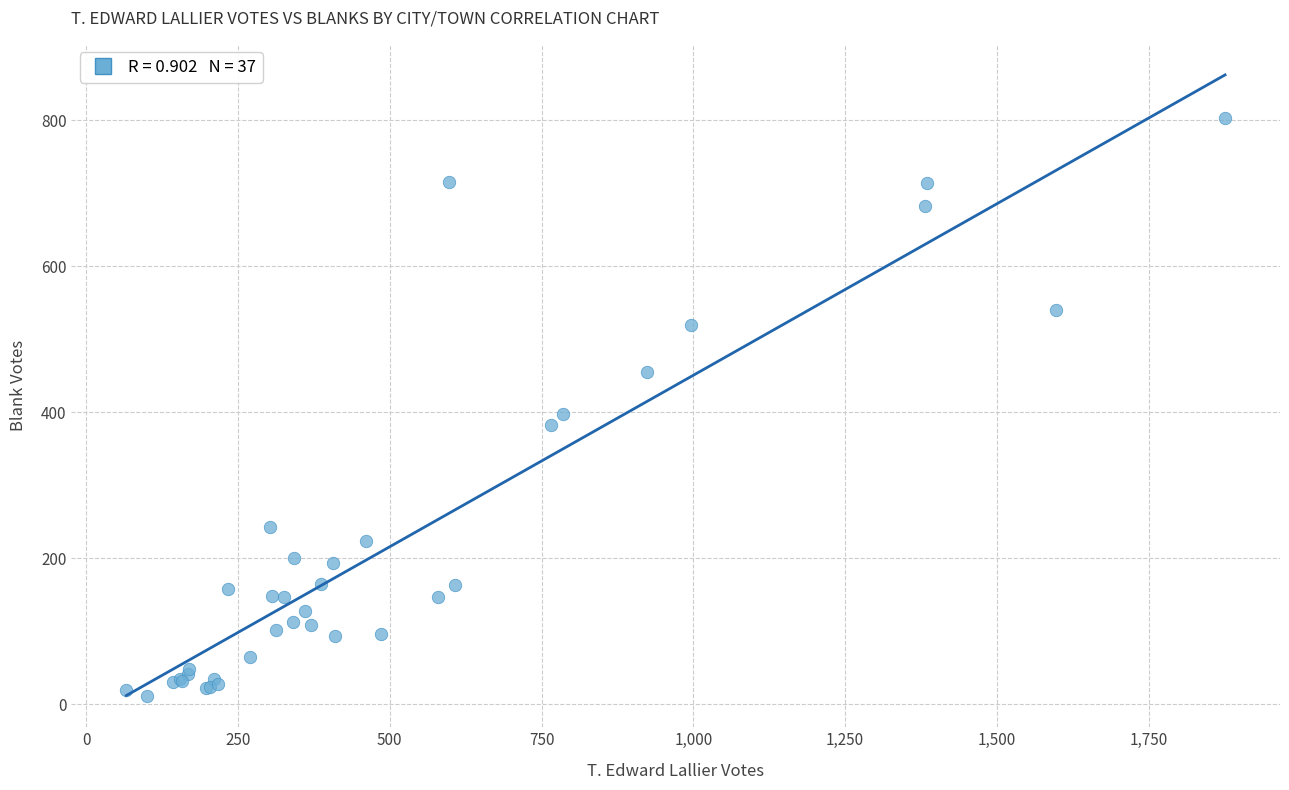

What Y value in the scatter plot is closest to 407?

397